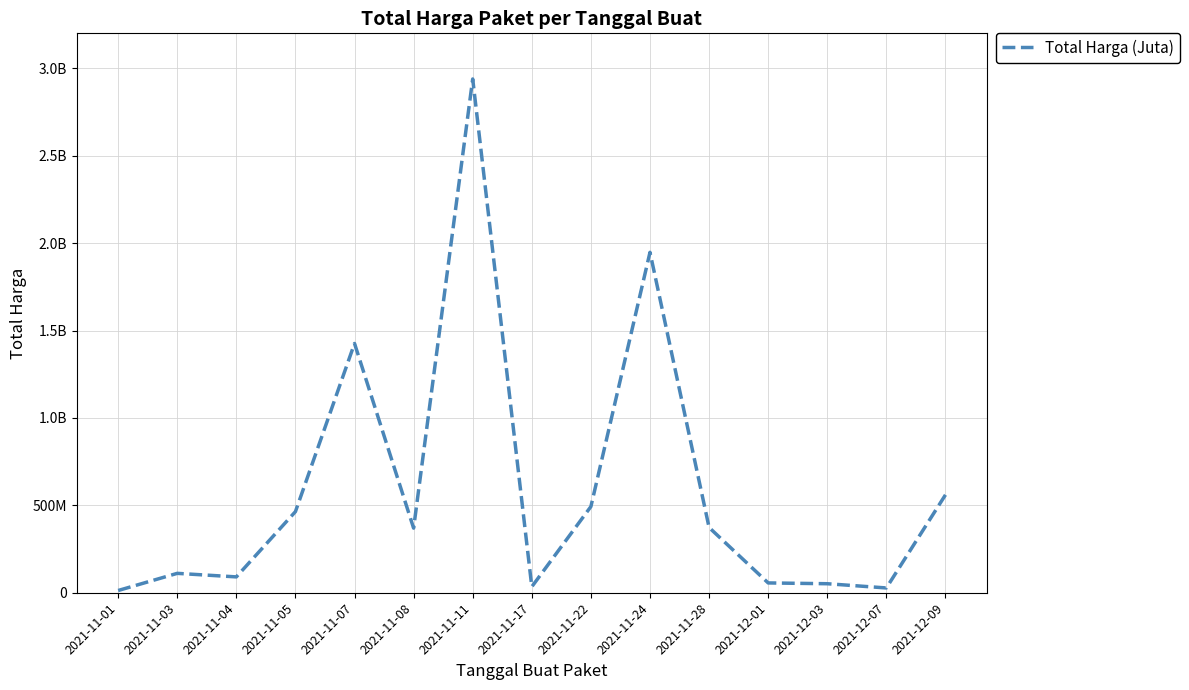

Does the chart have visible grid lines?

Yes